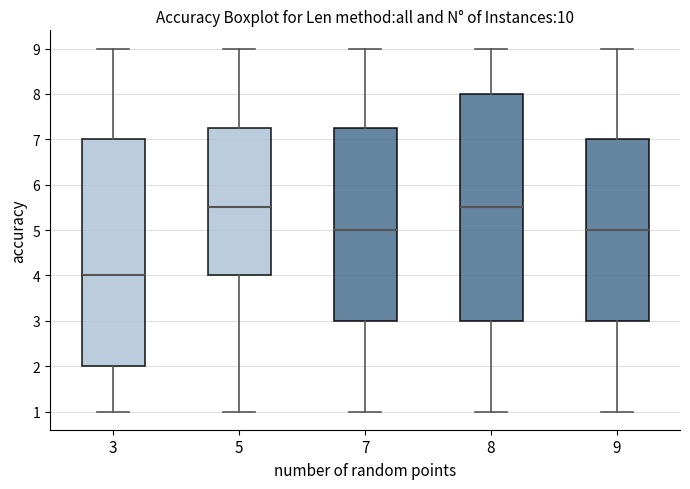

Reading left to right, read every box against the y-axis: the position of its median line, the range the box covers, and the ends of its whiskers. The values are not printed on the chart, so give them approximately, as read against the axis.

3: median 4.0, box 2.0 to 7.0, whiskers 1.0 to 9.0
5: median 5.5, box 4.0 to 7.3, whiskers 1.0 to 9.0
7: median 5.0, box 3.0 to 7.3, whiskers 1.0 to 9.0
8: median 5.5, box 3.0 to 8.0, whiskers 1.0 to 9.0
9: median 5.0, box 3.0 to 7.0, whiskers 1.0 to 9.0